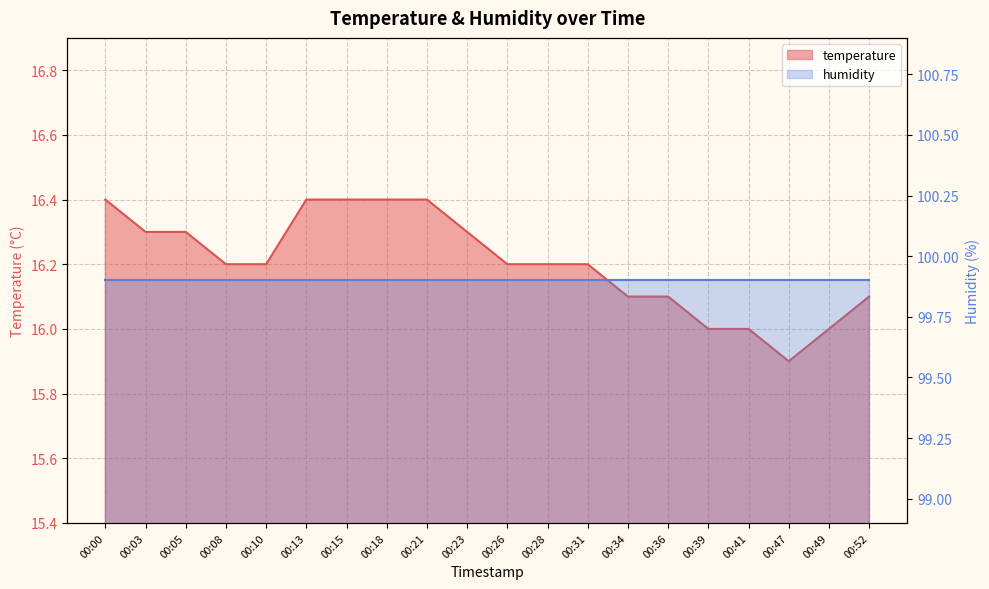

Reading left to right, list all the values displayed in this chart.

00:00=16.4	00:03=16.3	00:05=16.3	00:08=16.2	00:10=16.2	00:13=16.4	00:15=16.4	00:18=16.4	00:21=16.4	00:23=16.3	00:26=16.2	00:28=16.2	00:31=16.2	00:34=16.1	00:36=16.1	00:39=16.0	00:41=16.0	00:47=15.9	00:49=16.0	00:52=16.1